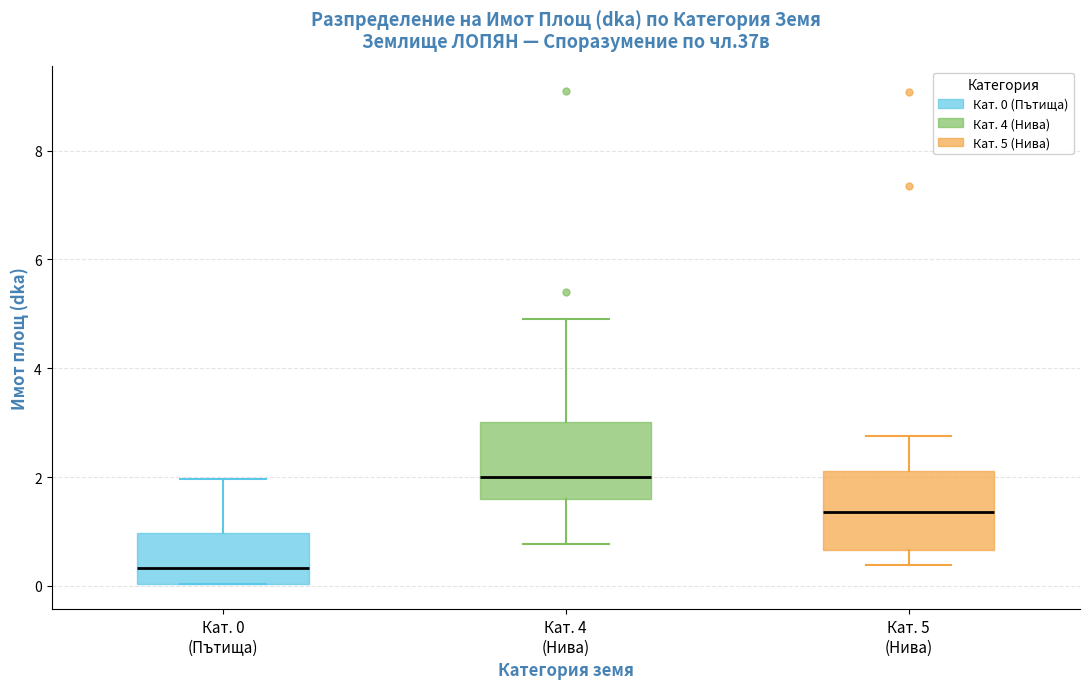

Where does the upper whisker of the box for Кат. 4 (Нива) end on the y-axis? The values are not printed on the chart, so give them approximately, as read against the axis.

5.0